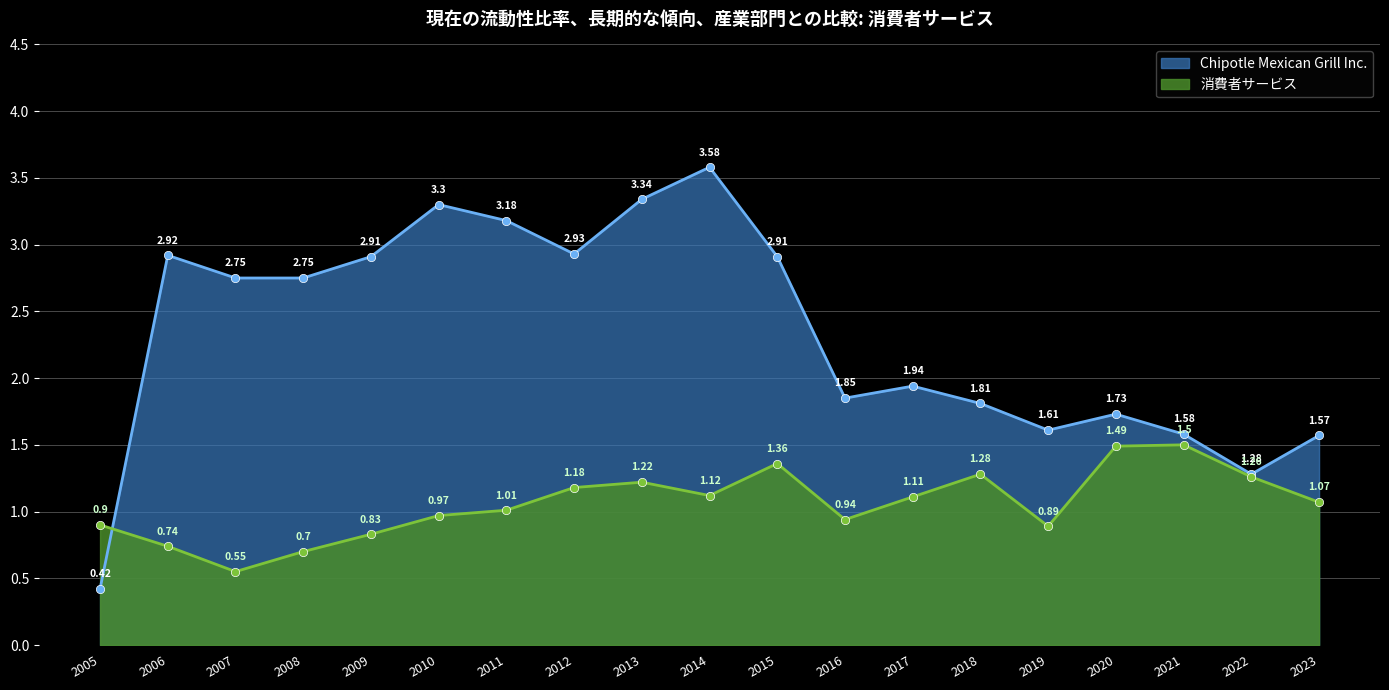

What is the maximum value for 消費者サービス?

1.5